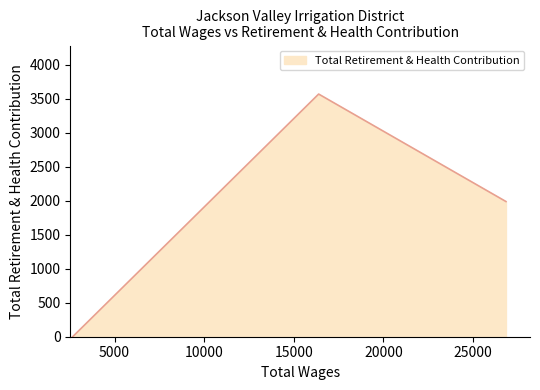

What is the difference between the maximum and second lowest values?

1582